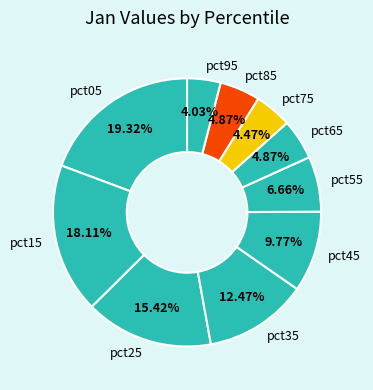

Do pct85 and pct05 together represent more than half of the pie?

No